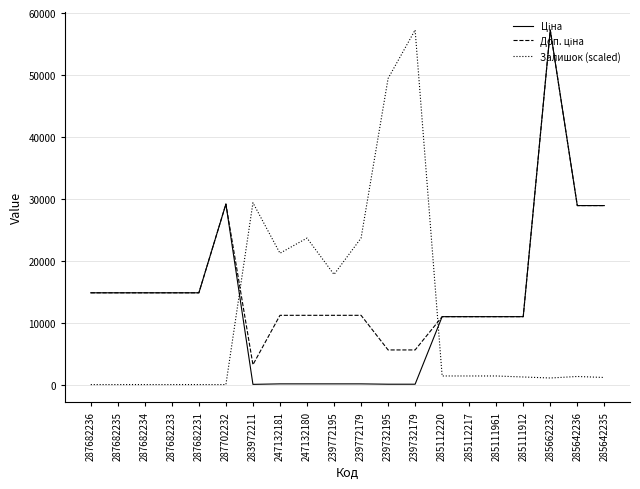

At which category is the sum across all series the highest?

285662232